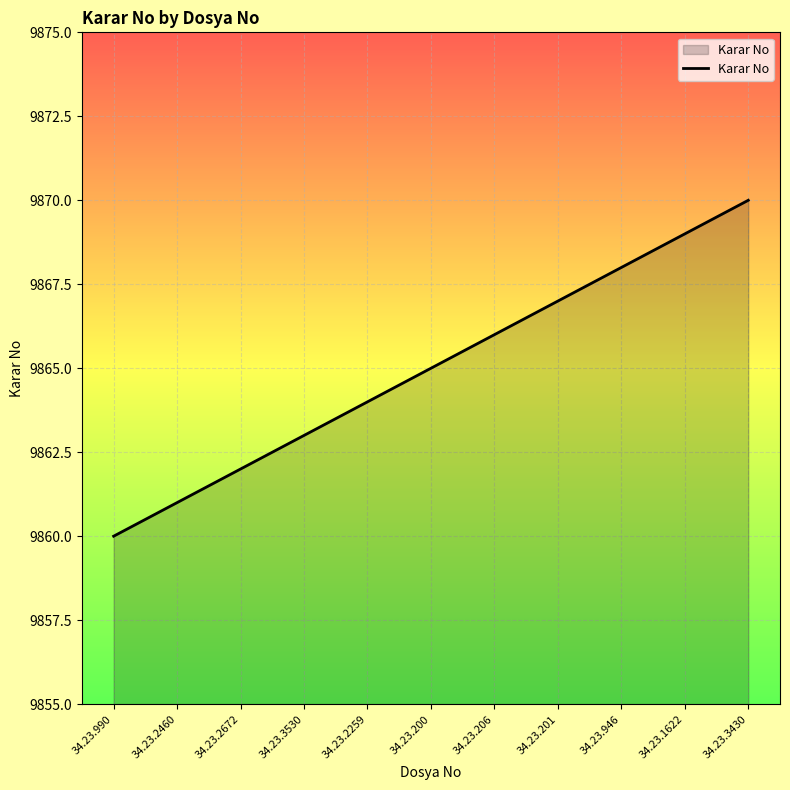

Which label corresponds to the smallest value in the chart?

34.23.990